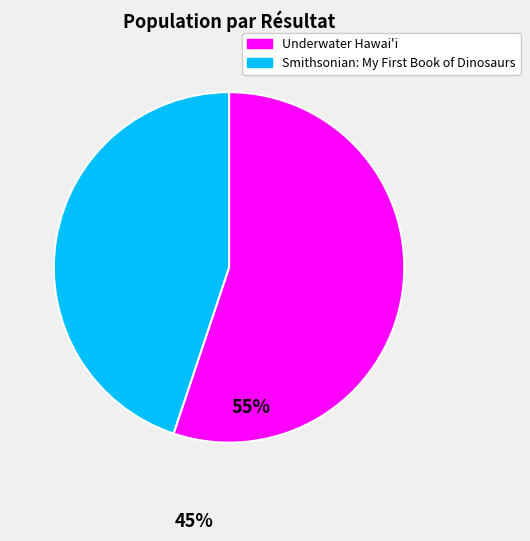

What is the smallest slice in the pie chart?

Smithsonian: My First Book of Dinosaurs